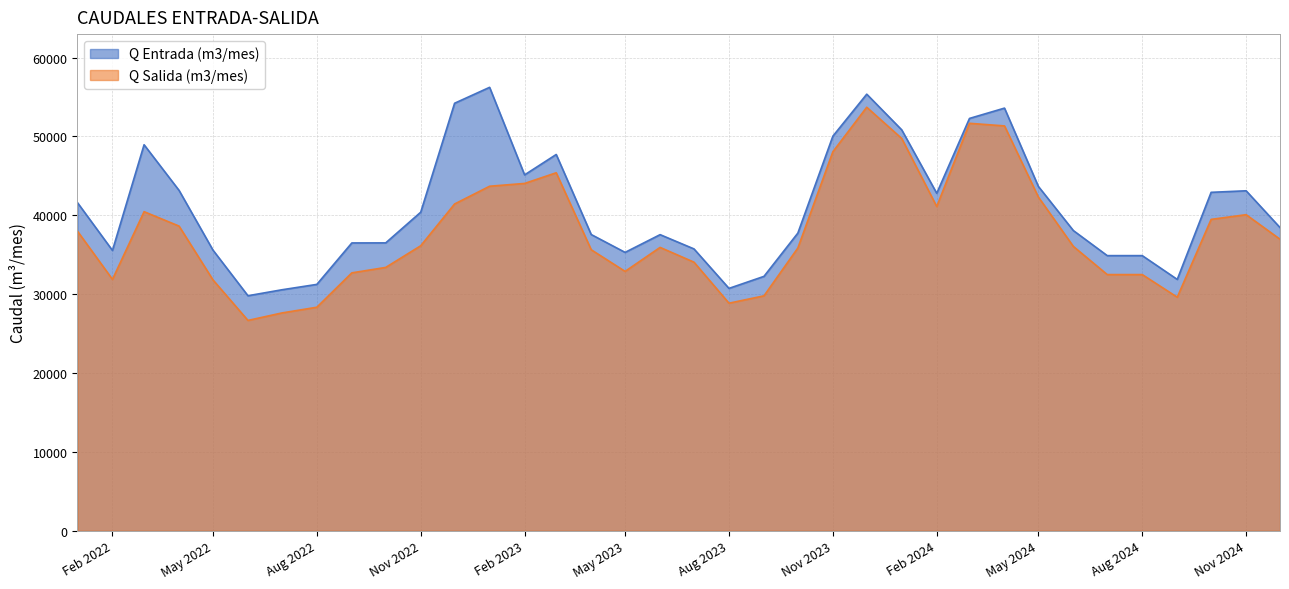

True or false: Q Entrada (m3/mes) and Q Salida (m3/mes) intersect in this chart.

False